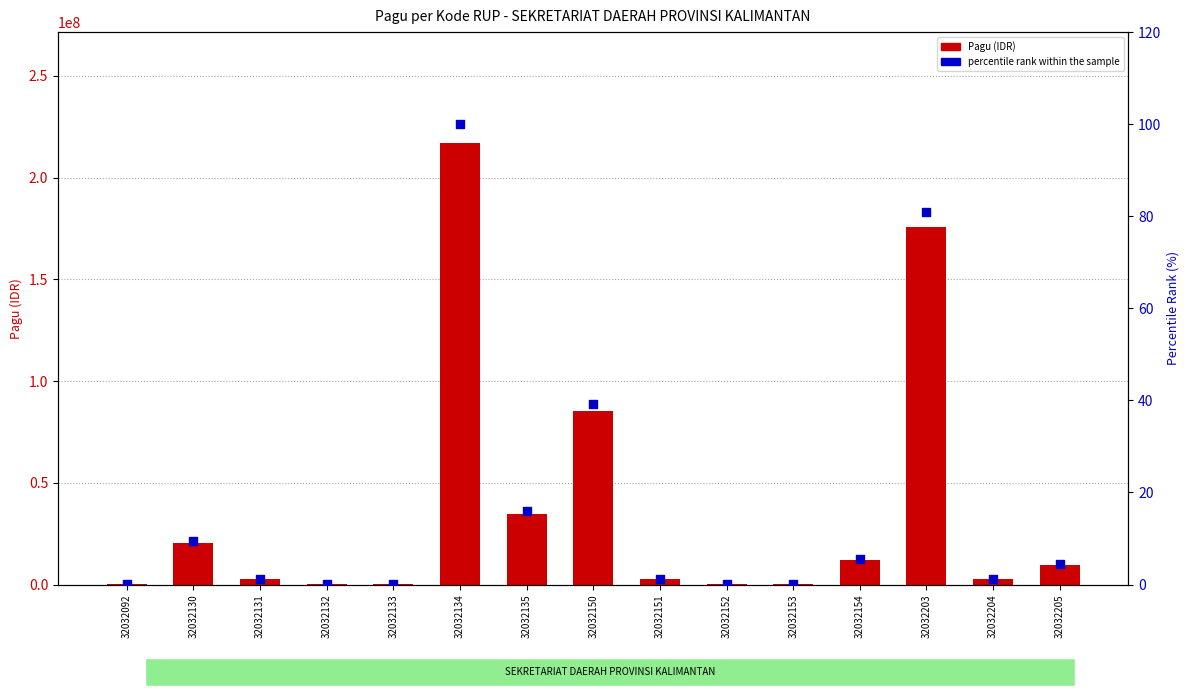

Is the value of Pagu (IDR) at 32032131 greater than the value of percentile rank within the sample at 32032152?

Yes